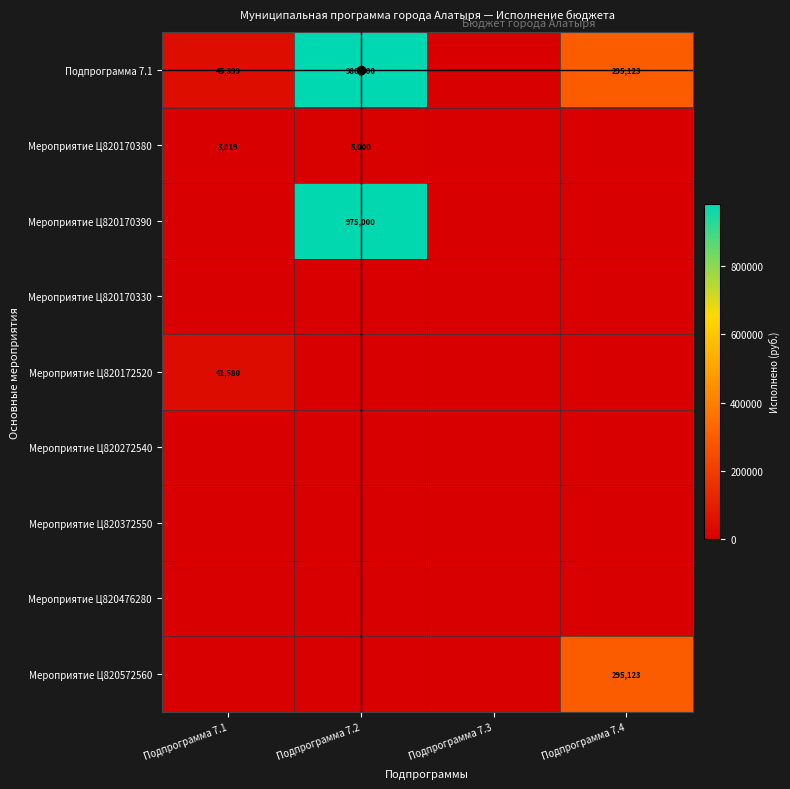

How many categories are shown in the chart?

4